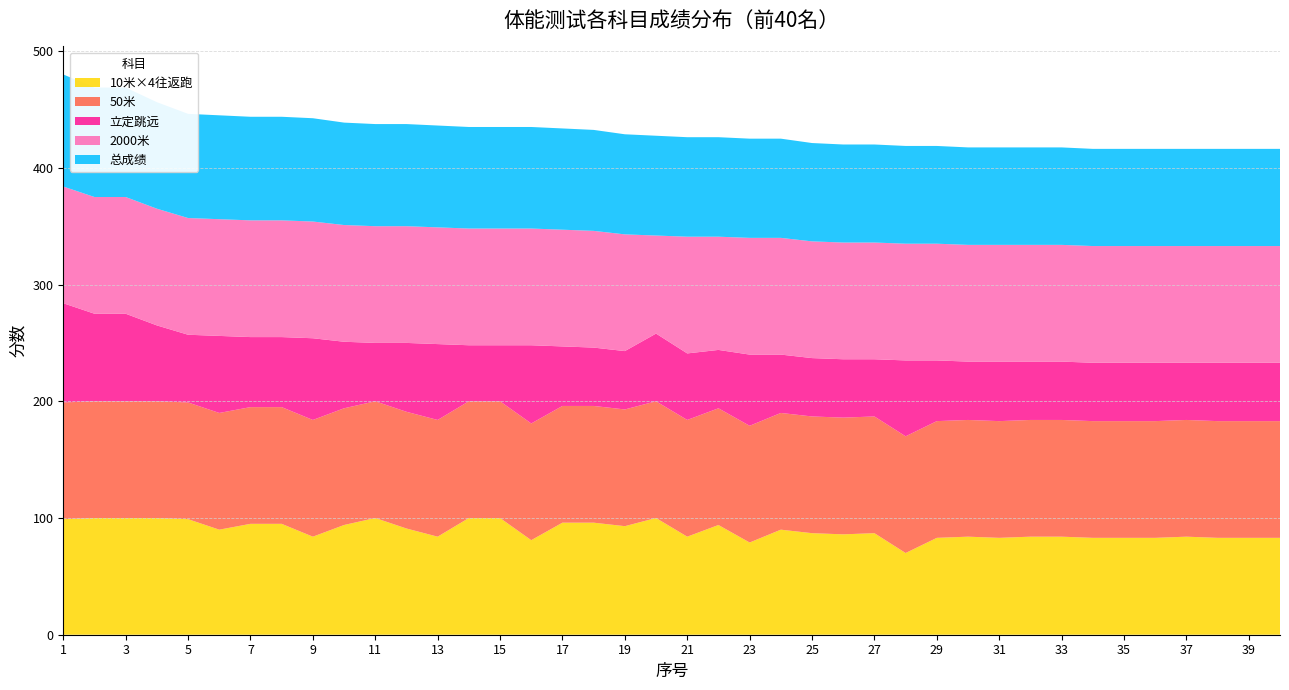

Reading left to right, extract all data points from this chart.

10米×4往返跑: 1=99.0	2=100.0	3=100.0	4=100.0	5=99.0	6=90.0	7=95.0	8=95.0	9=84.0	10=94.0	11=100.0	12=91.0	13=84.0	14=100.0	15=100.0	16=81.0	17=96.0	18=96.0	19=93.0	20=100.0	21=84.0	22=94.0	23=79.0	24=90.0	25=87.0	26=86.0	27=87.0	28=70.0	29=83.0	30=84.0	31=83.0	32=84.0	33=84.0	34=83.0	35=83.0	36=83.0	37=84.0	38=83.0	39=83.0	40=83.0
50米: 1=100.0	2=100.0	3=100.0	4=100.0	5=100.0	6=100.0	7=100.0	8=100.0	9=100.0	10=100.0	11=100.0	12=100.0	13=100.0	14=100.0	15=100.0	16=100.0	17=100.0	18=100.0	19=100.0	20=100.0	21=100.0	22=100.0	23=100.0	24=100.0	25=100.0	26=100.0	27=100.0	28=100.0	29=100.0	30=100.0	31=100.0	32=100.0	33=100.0	34=100.0	35=100.0	36=100.0	37=100.0	38=100.0	39=100.0	40=100.0
立定跳远: 1=85.0	2=75.0	3=75.0	4=65.0	5=58.0	6=66.0	7=60.0	8=60.0	9=70.0	10=57.0	11=50.0	12=59.0	13=65.0	14=48.0	15=48.0	16=67.0	17=51.0	18=50.0	19=50.0	20=58.0	21=57.0	22=50.0	23=61.0	24=50.0	25=50.0	26=50.0	27=49.0	28=65.0	29=52.0	30=50.0	31=51.0	32=50.0	33=50.0	34=50.0	35=50.0	36=50.0	37=49.0	38=50.0	39=50.0	40=50.0
2000米: 1=100.0	2=100.0	3=100.0	4=100.0	5=100.0	6=100.0	7=100.0	8=100.0	9=100.0	10=100.0	11=100.0	12=100.0	13=100.0	14=100.0	15=100.0	16=100.0	17=100.0	18=100.0	19=100.0	20=84.0	21=100.0	22=97.0	23=100.0	24=100.0	25=100.0	26=100.0	27=100.0	28=100.0	29=100.0	30=100.0	31=100.0	32=100.0	33=100.0	34=100.0	35=100.0	36=100.0	37=100.0	38=100.0	39=100.0	40=100.0
总成绩: 1=96.0	2=93.8	3=93.8	4=91.2	5=89.2	6=89.0	7=88.8	8=88.8	9=88.5	10=87.8	11=87.5	12=87.5	13=87.2	14=87.0	15=87.0	16=87.0	17=86.8	18=86.5	19=85.8	20=85.5	21=85.2	22=85.2	23=85.0	24=85.0	25=84.2	26=84.0	27=84.0	28=83.8	29=83.8	30=83.5	31=83.5	32=83.5	33=83.5	34=83.2	35=83.2	36=83.2	37=83.2	38=83.2	39=83.2	40=83.2